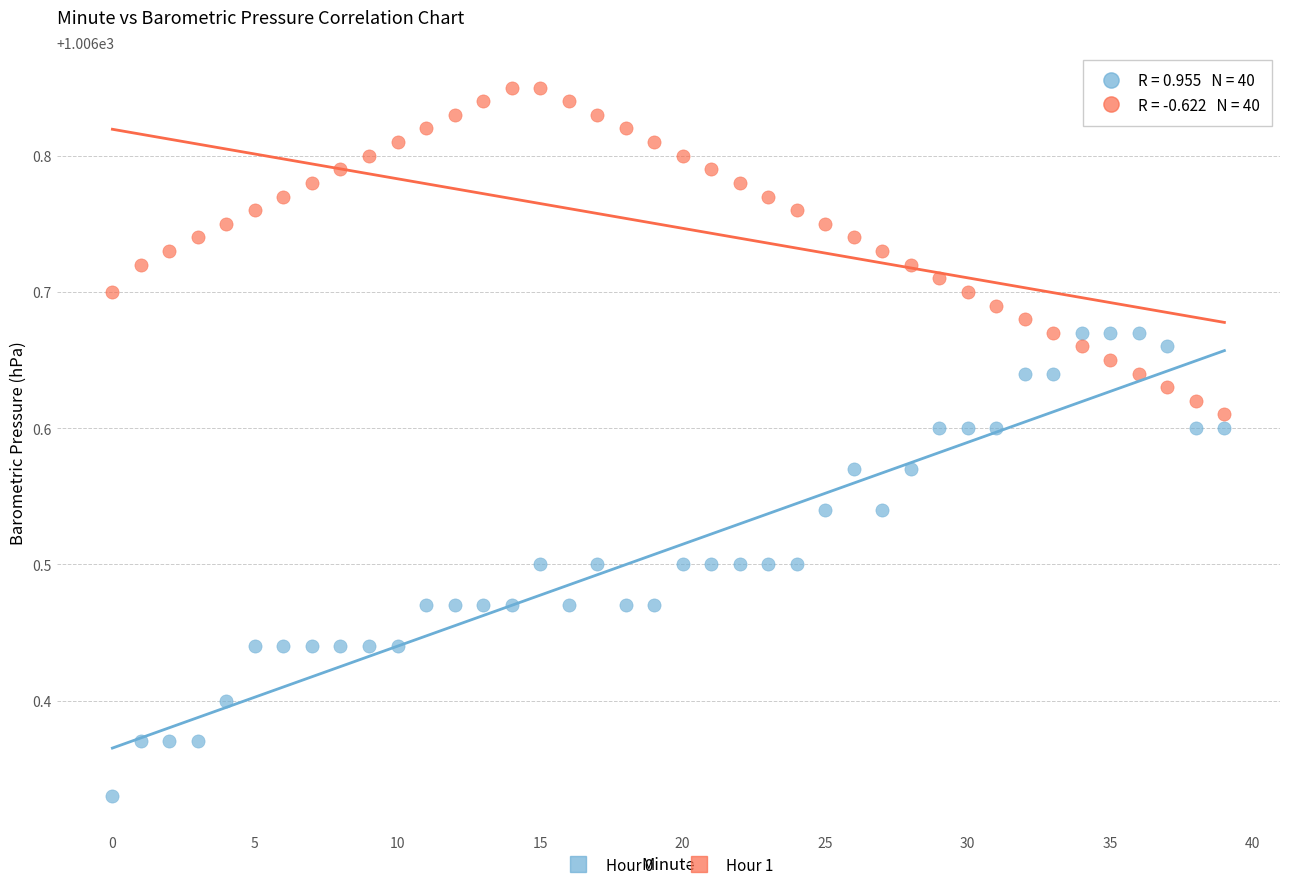

Which series reaches the minimum Y coordinate?

Hour 0